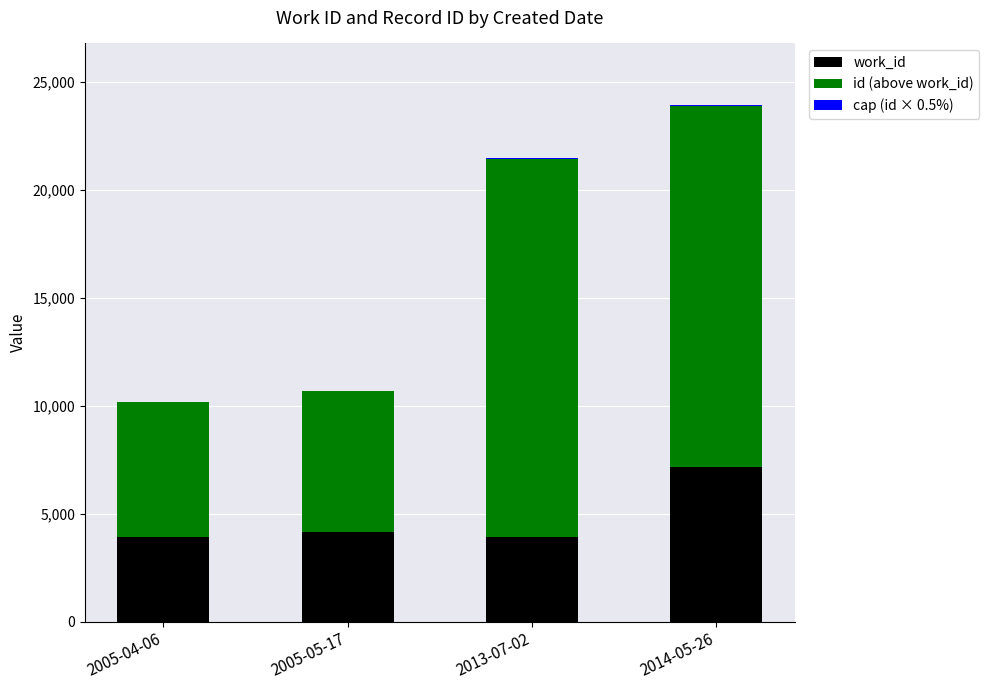

At which label does work_id reach its peak?

2014-05-26